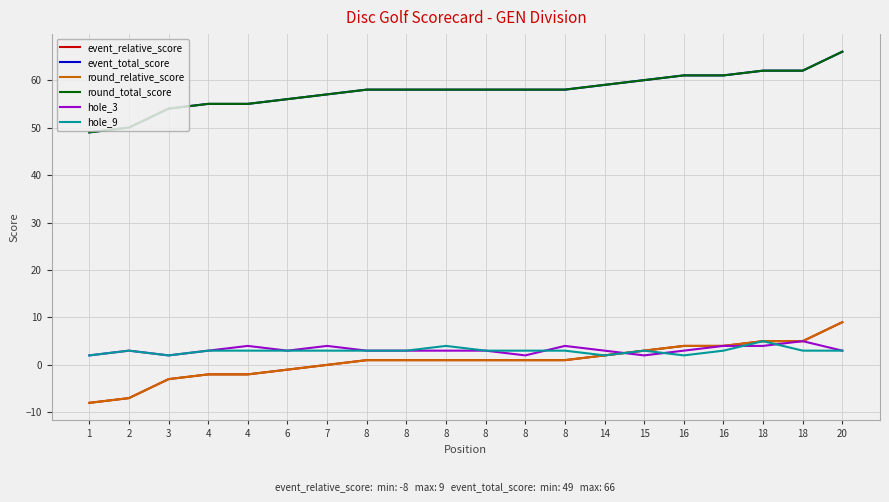

What is the value of the hole_3 point at the 4th from the left?

3